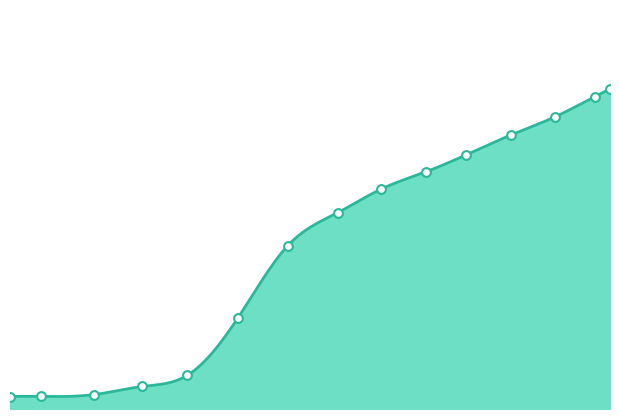

What is the change in value from 637.583 to 639.959?

+183.8